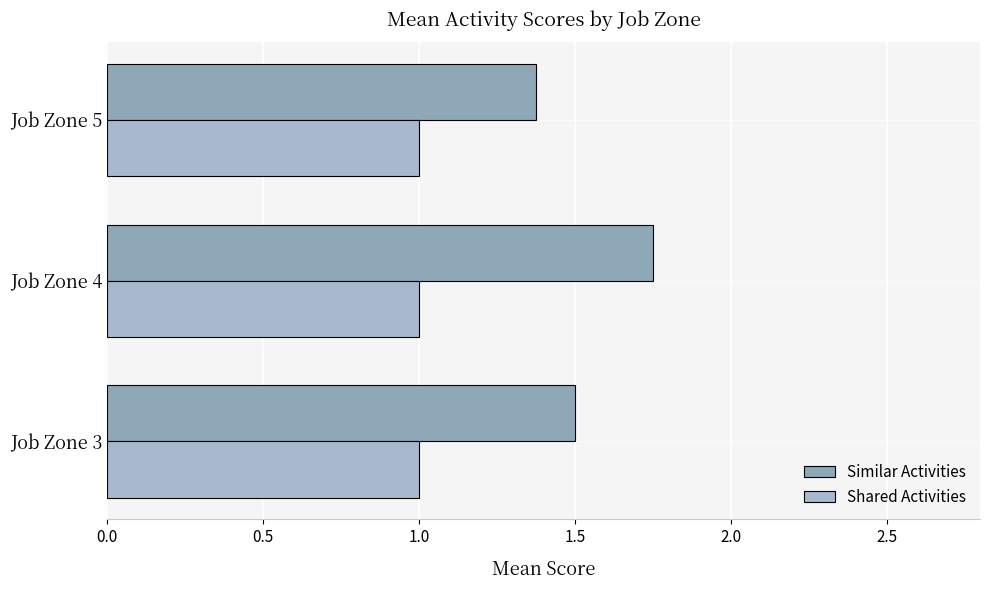

List the series in order of their peak value, lowest first.

Shared Activities, Similar Activities